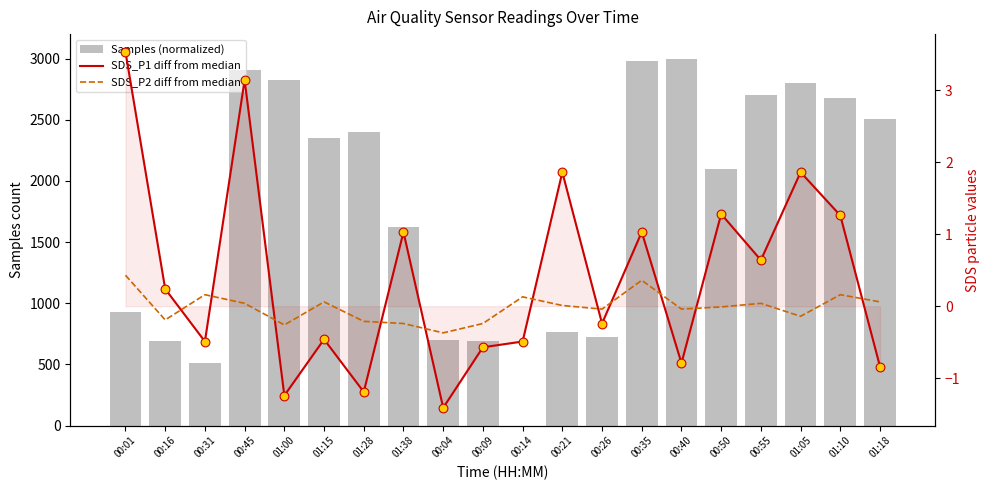

Which series contains the lowest Y value?

SDS_P1 diff from median